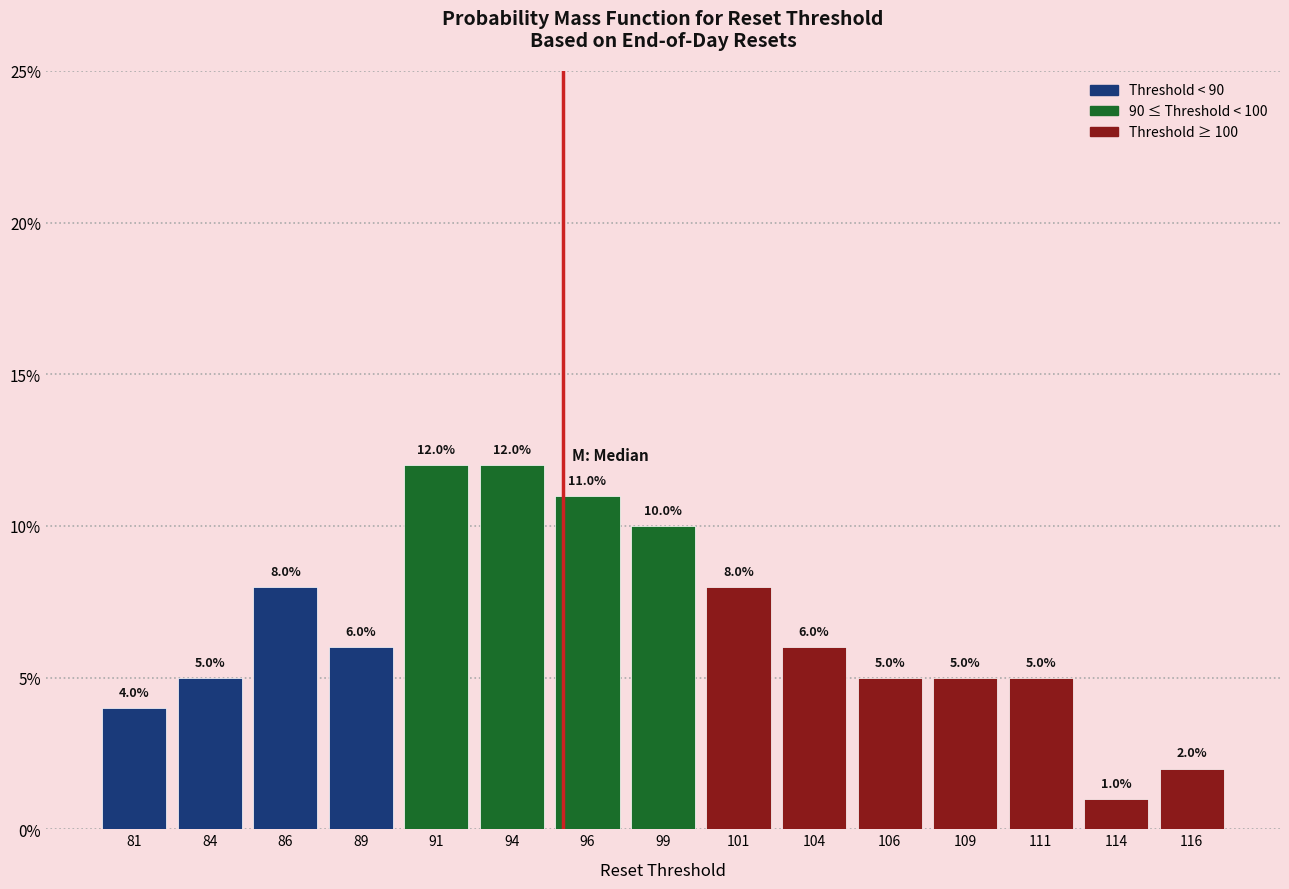

Reading left to right, transcribe this chart: for each bar, give the range it covers on the x-axis and its height.

80.0 to 82.5: 4.0
82.5 to 85.0: 5.0
85.0 to 87.5: 8.0
87.5 to 90.0: 6.0
90.0 to 92.5: 12.0
92.5 to 95.0: 12.0
95.0 to 97.5: 11.0
97.5 to 100.0: 10.0
100.0 to 102.5: 8.0
102.5 to 105.0: 6.0
105.0 to 107.5: 5.0
107.5 to 110.0: 5.0
110.0 to 112.5: 5.0
112.5 to 115.0: 1.0
115.0 to 117.5: 2.0